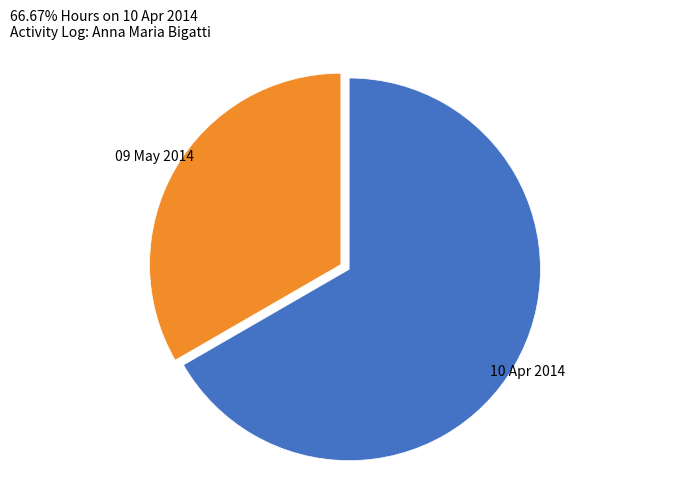

Is the sum of 09 May 2014 and 10 Apr 2014 greater than half?

Yes